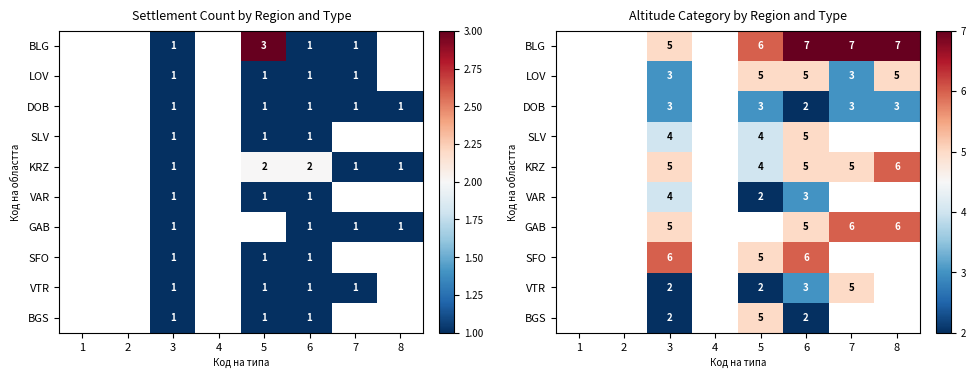

How many data points in VTR are above 2?

2